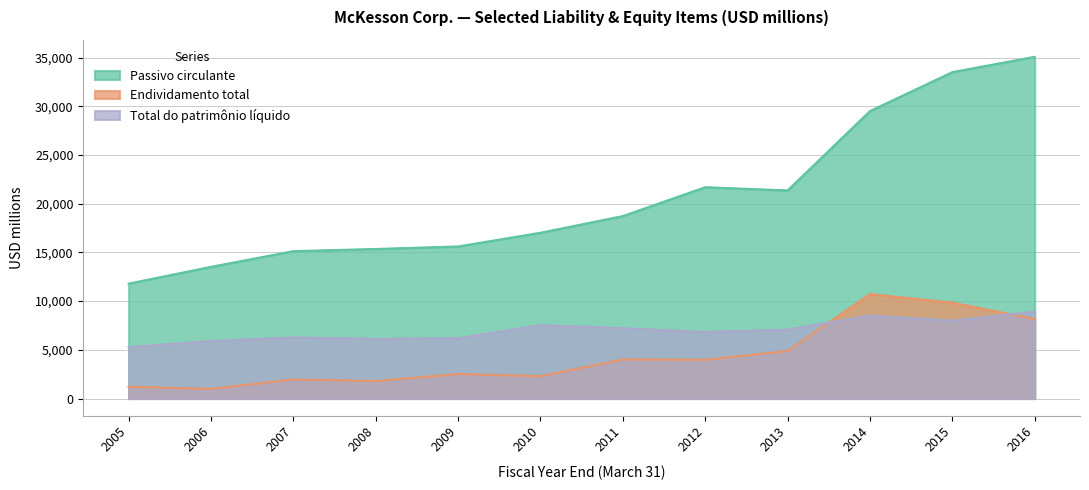

How many data points in Total do patrimônio líquido are above 7070?

5